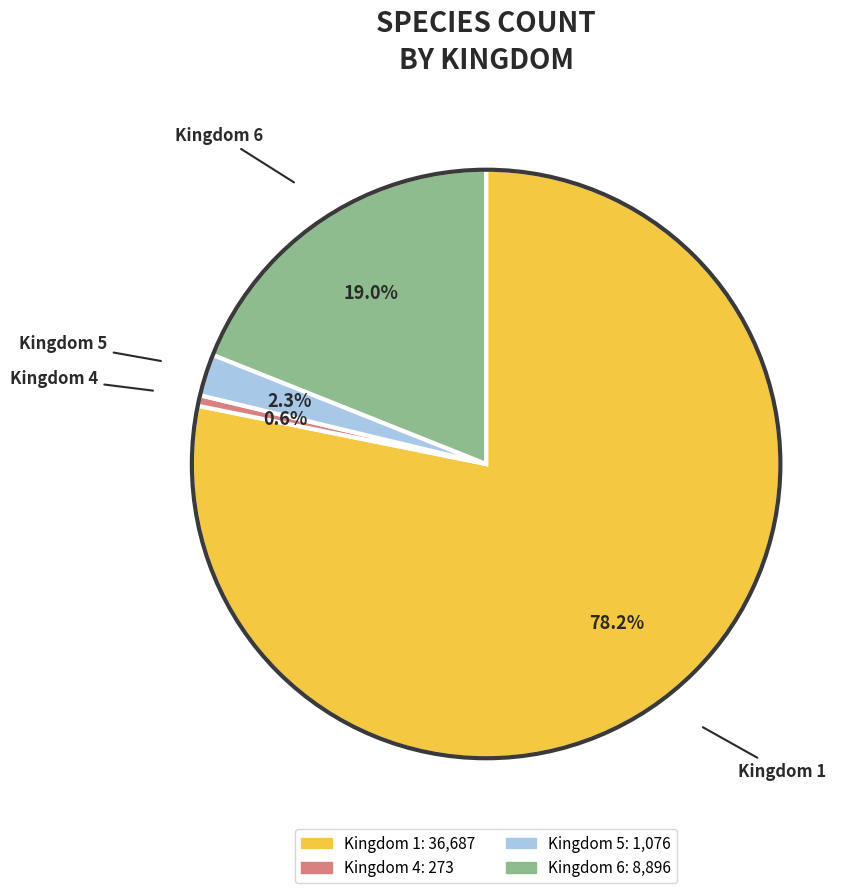

Which has a higher value, Kingdom 5 or Kingdom 6?

Kingdom 6